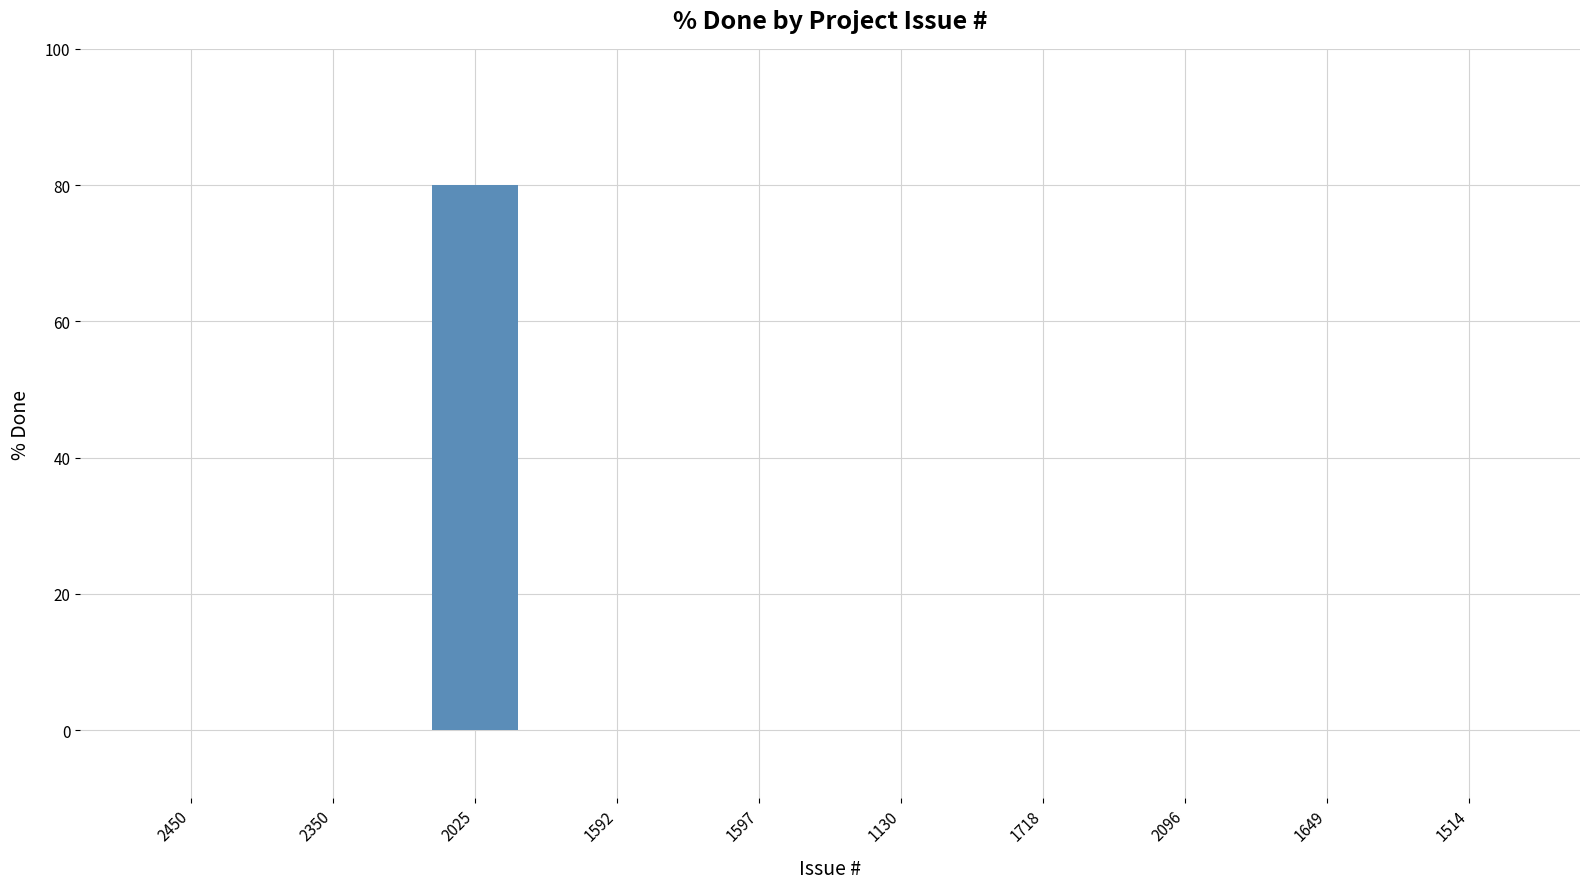

The value at 2025 is 80. True or false?

True